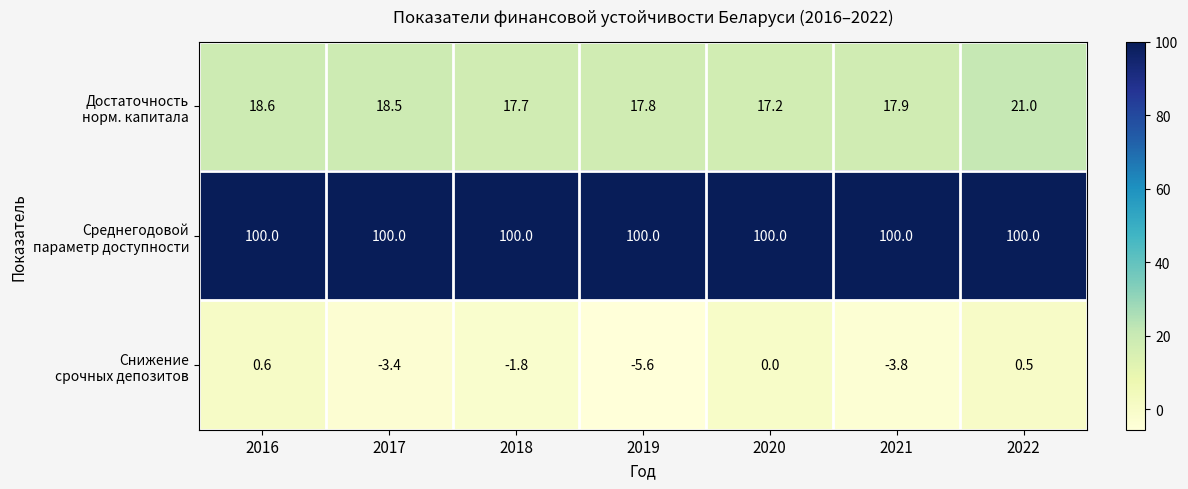

At which category is the sum across all series the highest?

2022